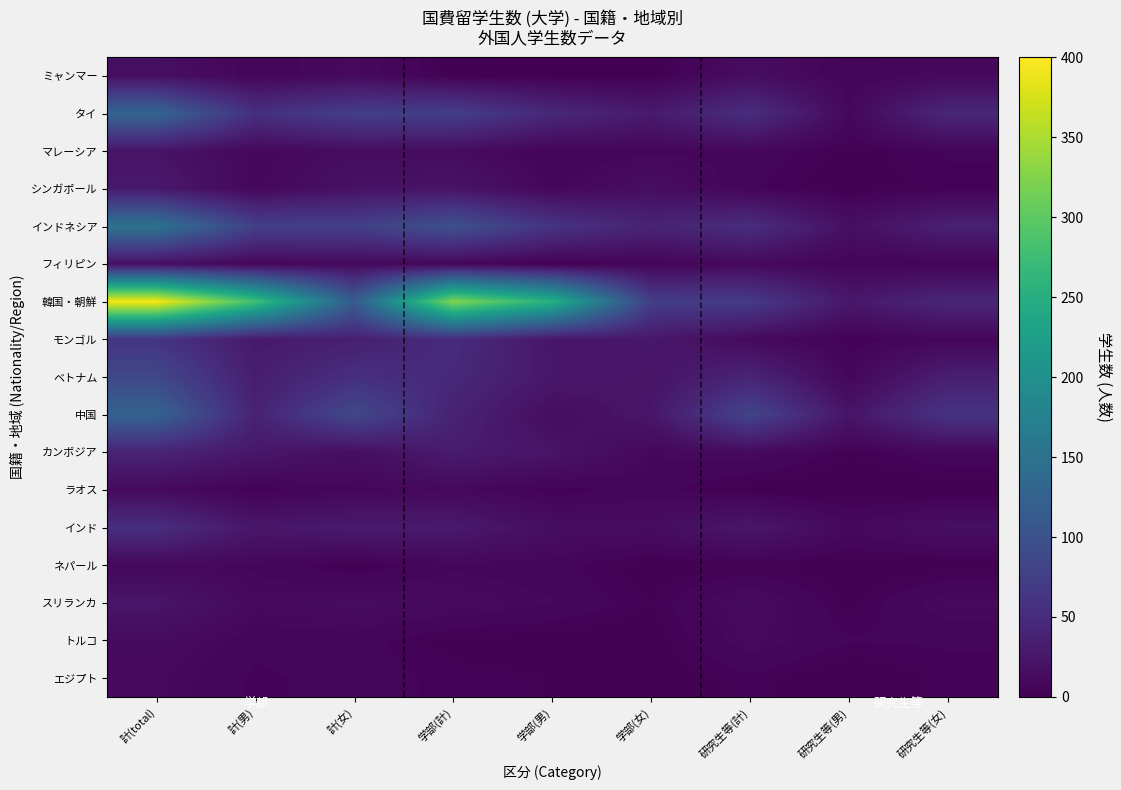

Between 学部(計) and 研究生等(計), which series saw the biggest shift?

韓国・朝鮮